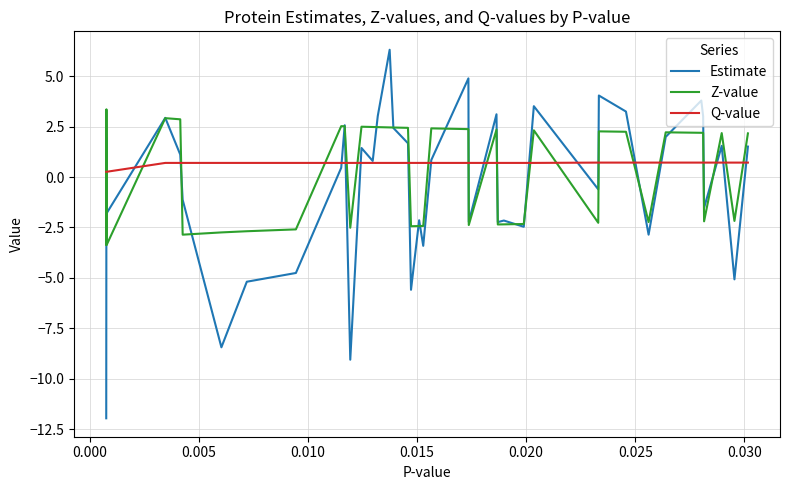

True or false: Q-value and Z-value cross at least once.

True